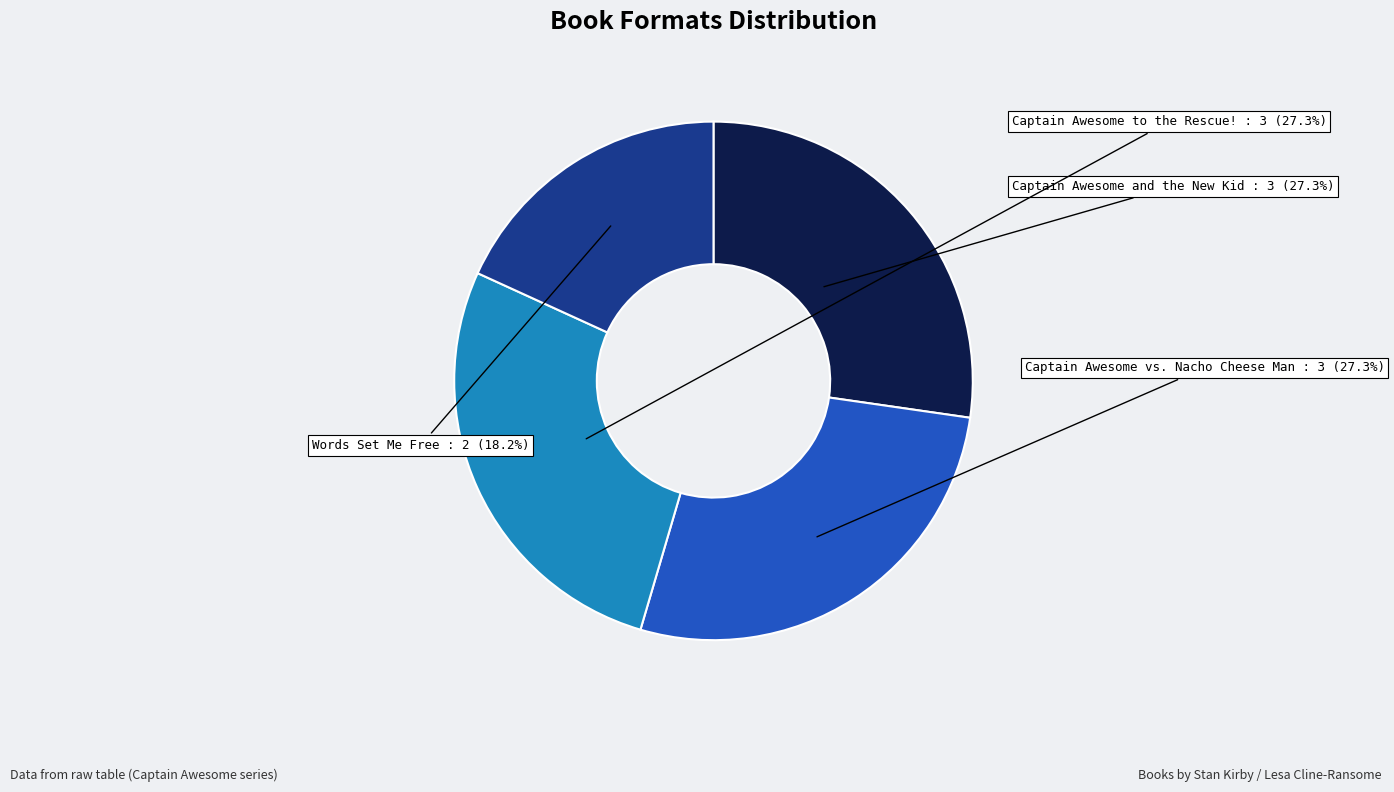

Does any single category account for the majority?

No